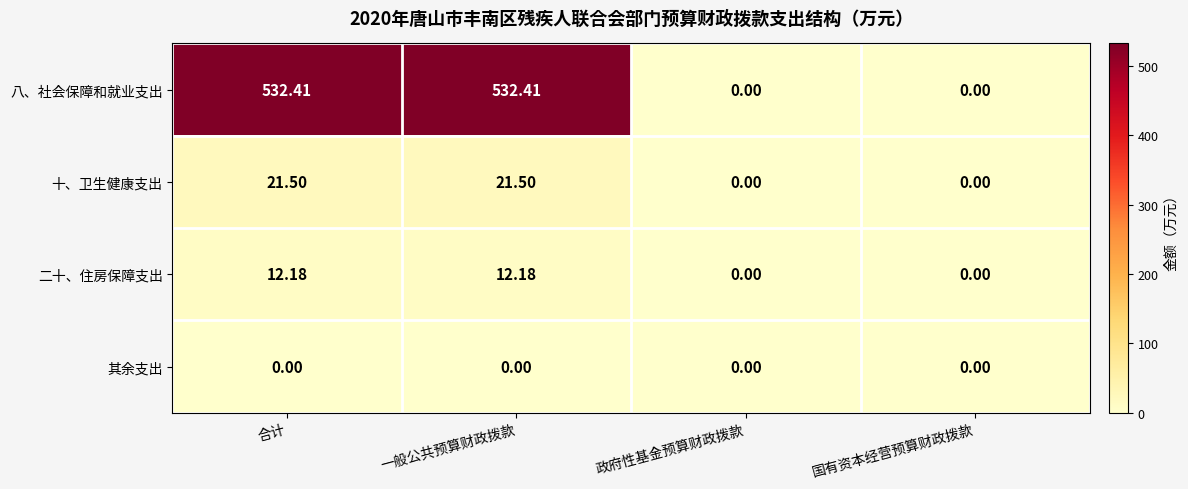

Rank the series by their maximum value, from highest to lowest.

八、社会保障和就业支出, 十、卫生健康支出, 二十、住房保障支出, 其余支出